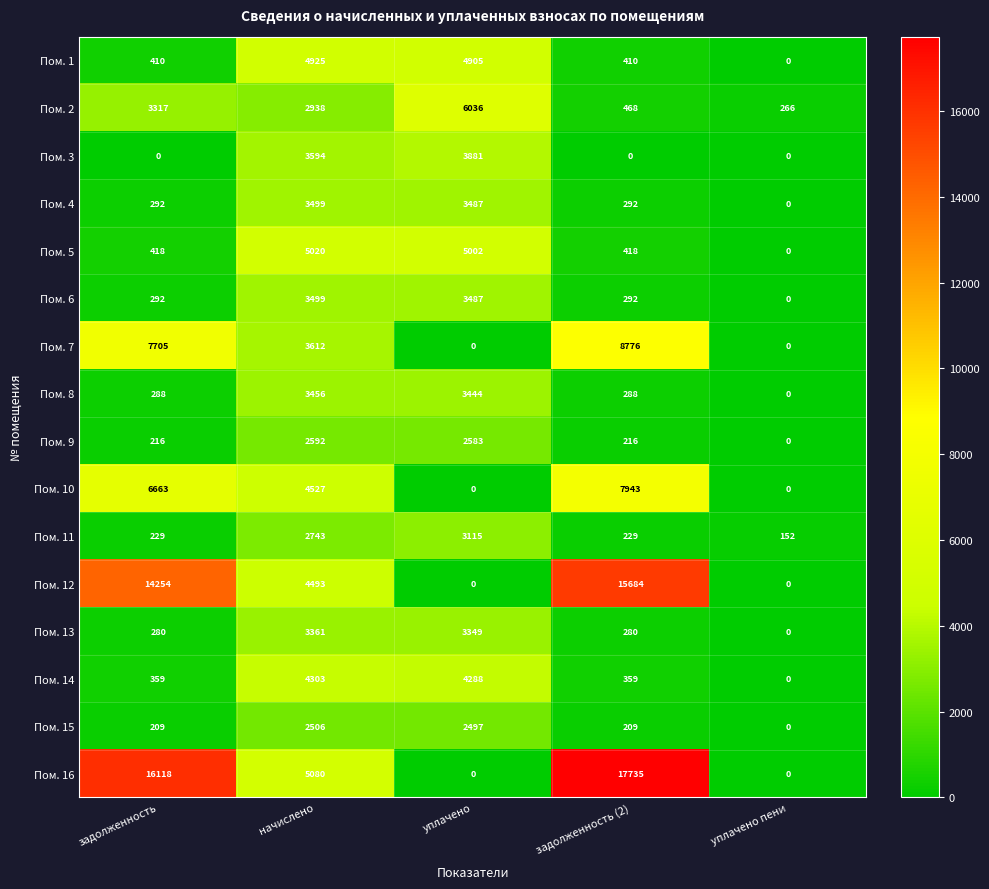

How many series are shown in this chart?

16